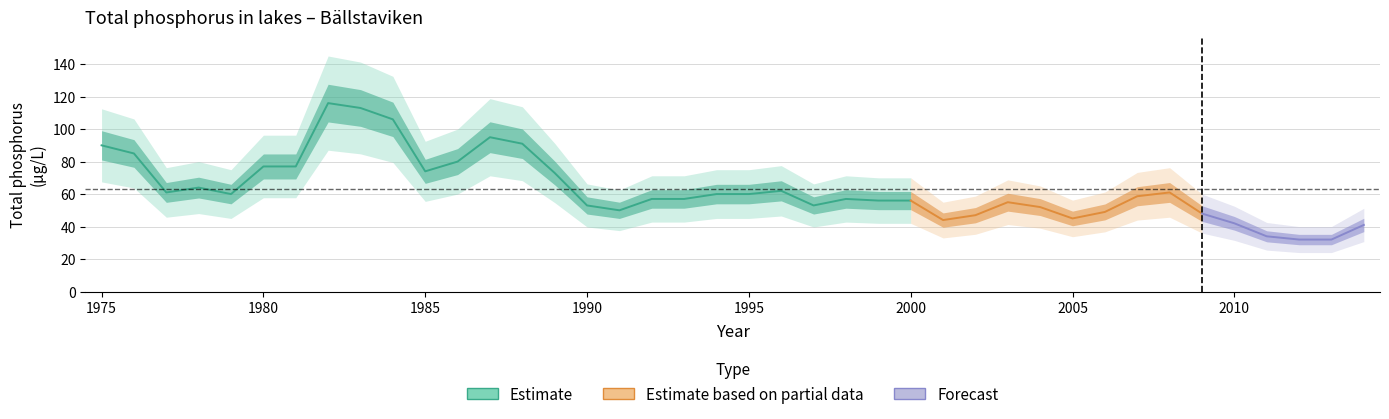

The chart shows a value of 114.6 at 1986. True or false?

False